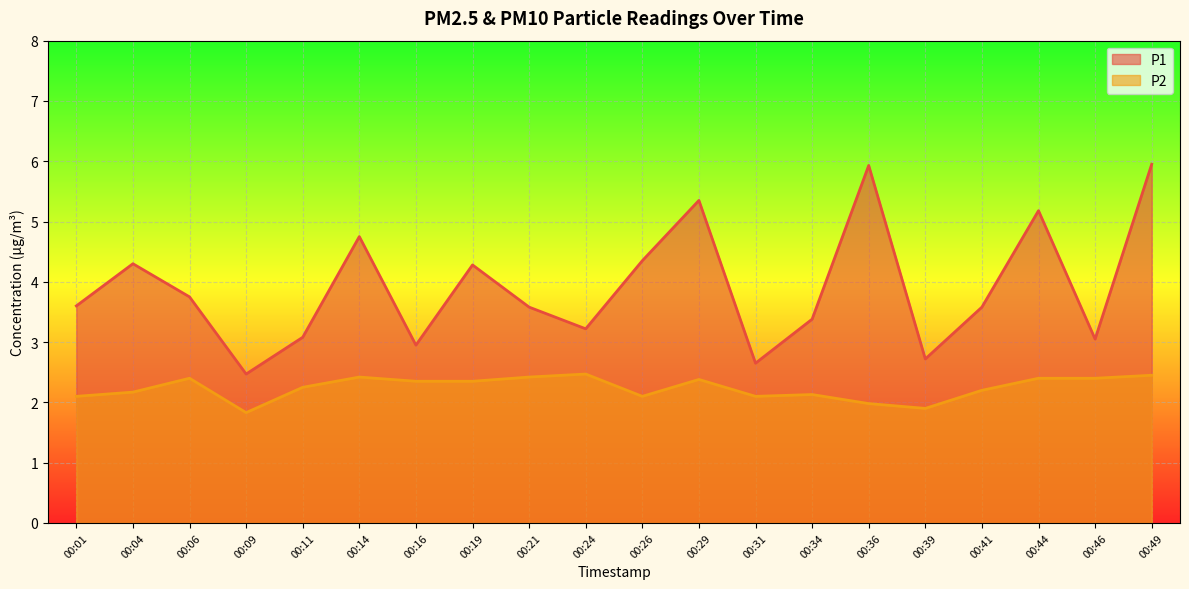

Rank the series at 00:19 from lowest to highest value.

P2, P1